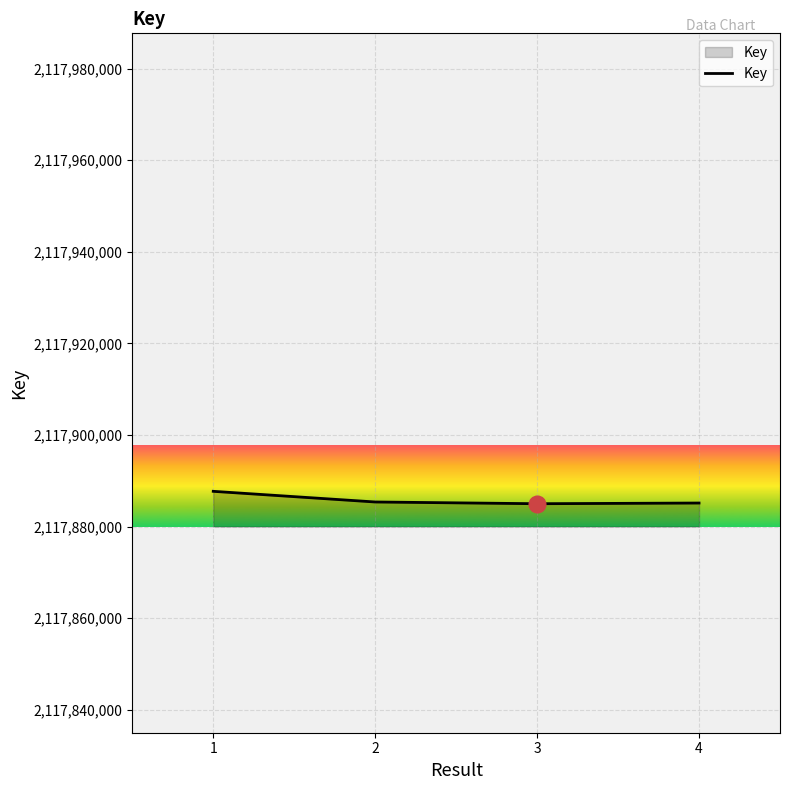

What is the smallest value displayed?

2117884987